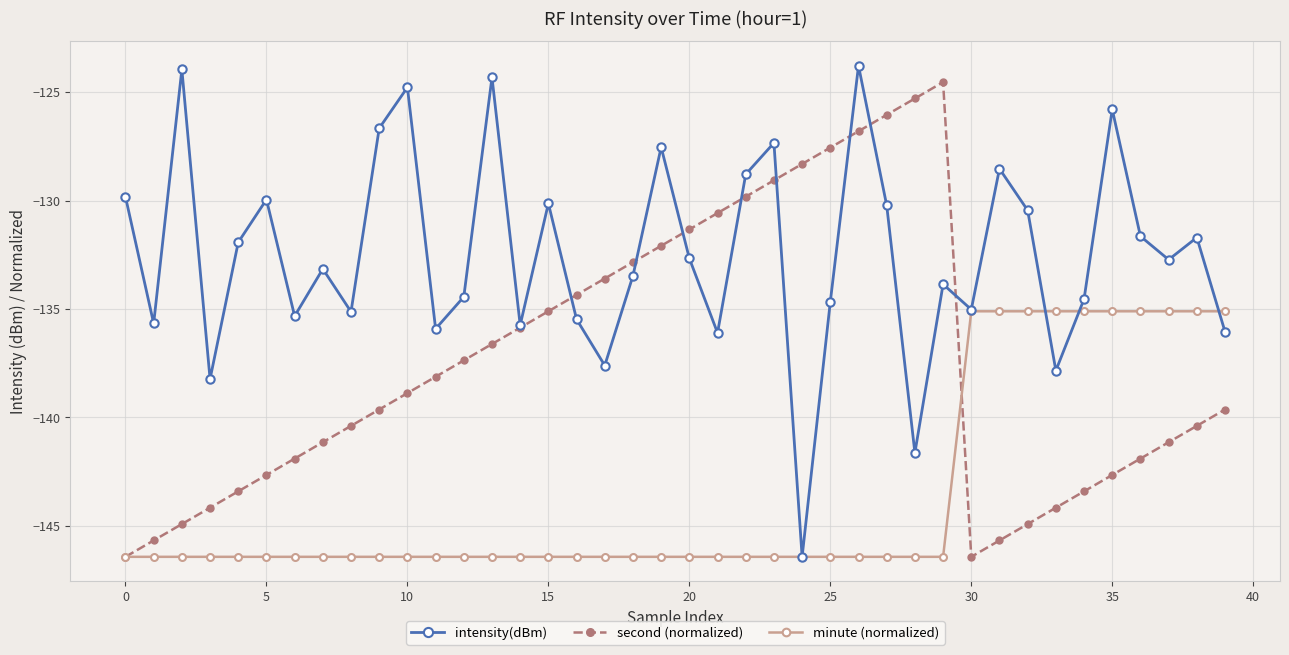

What is the minimum value for second (normalized)?

-146.4